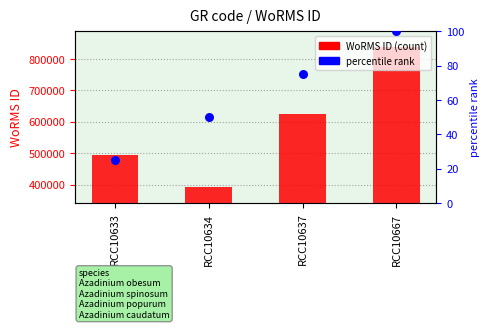

At which category is the sum across all series the highest?

RCC10667